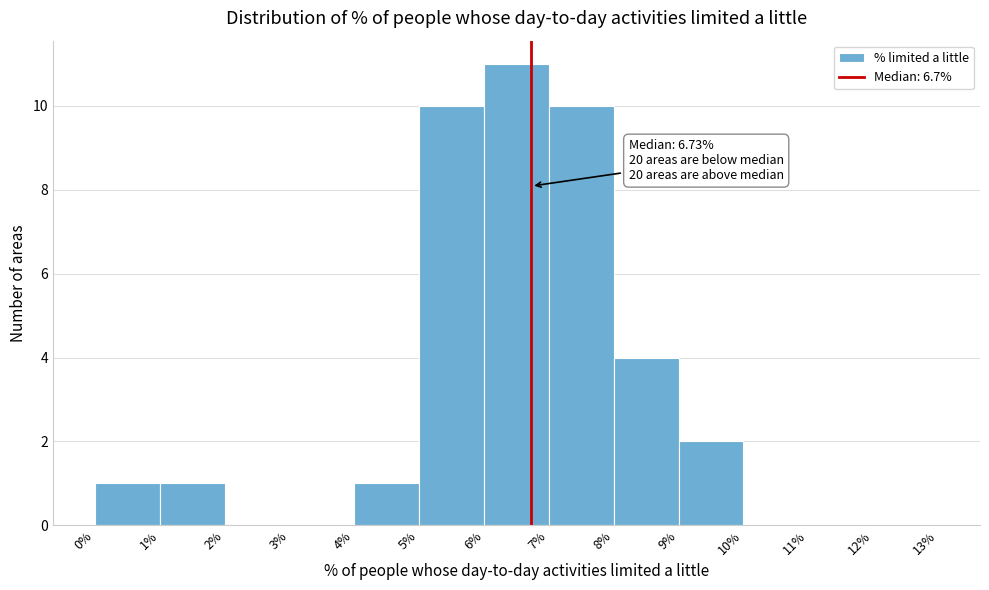

Over which range of the x-axis is the bar tallest?

6% to 7%